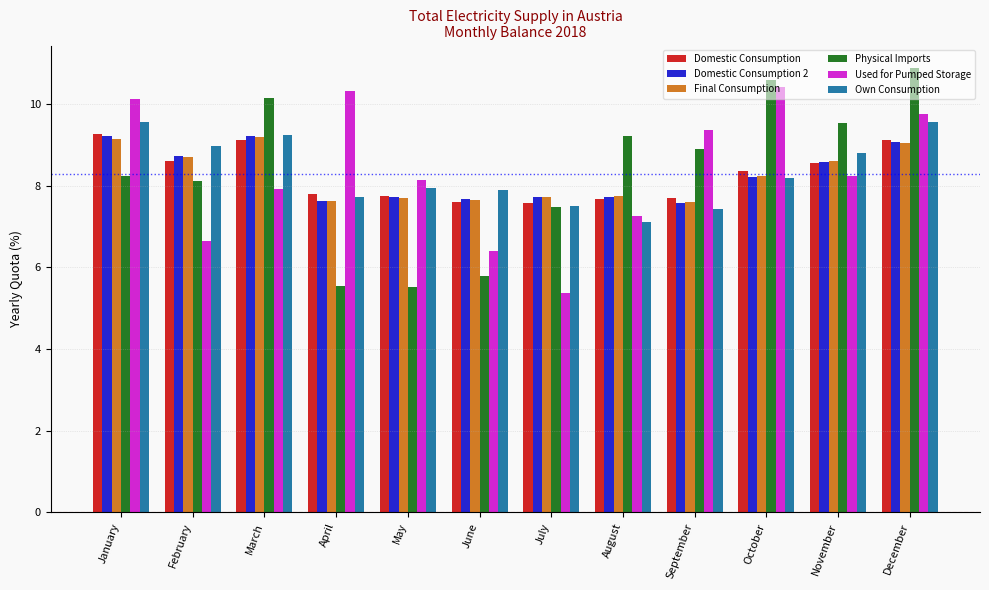

What is the highest value of the Domestic Consumption 2 series?

9.2